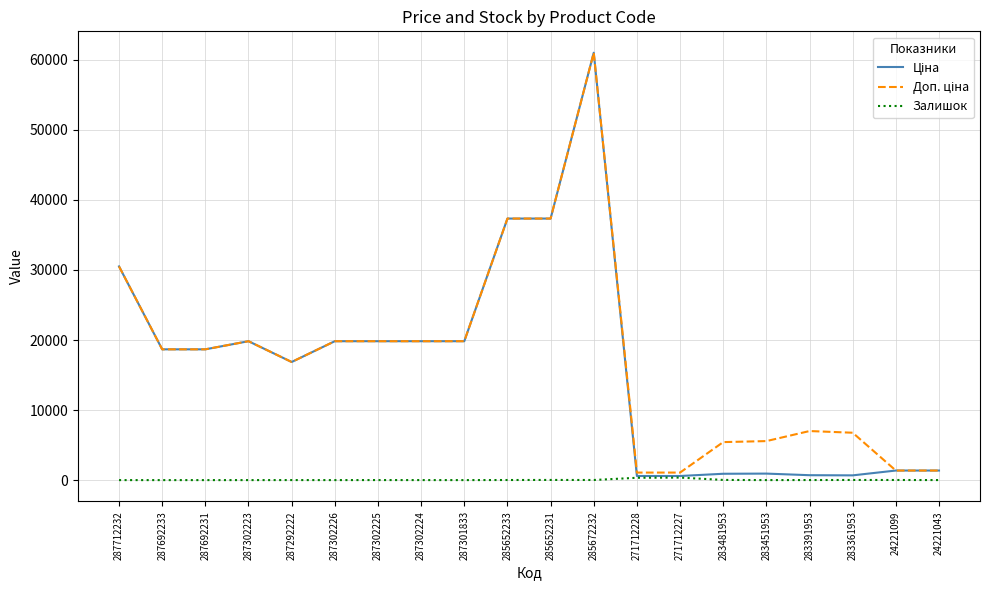

True or false: Залишок has more than 2 points higher than both neighbors.

True